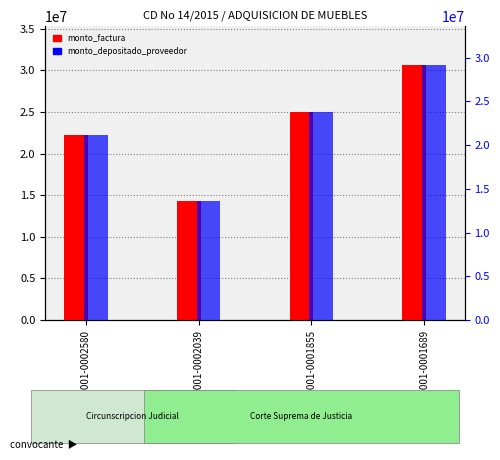

How many data points does each series have?

4